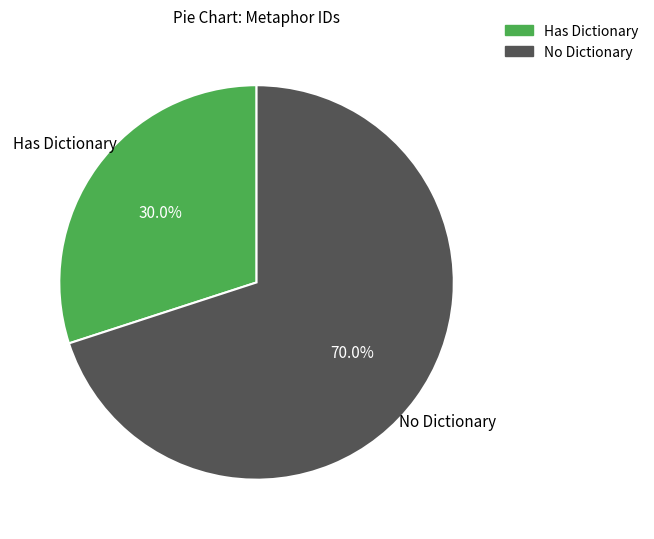

Does any single category account for the majority?

Yes